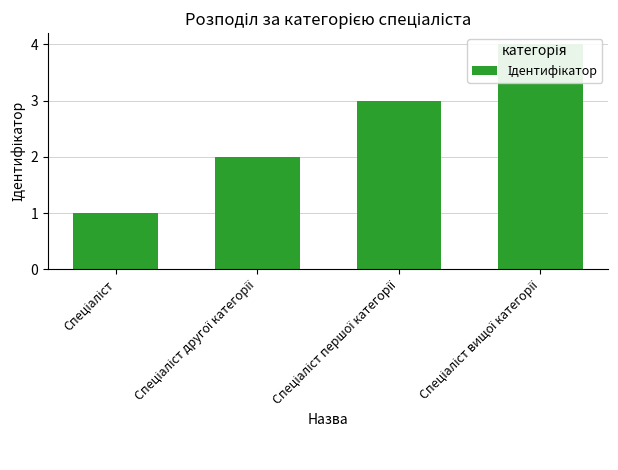

True or false: the data shows 2 at Спеціаліст першої категорії.

False